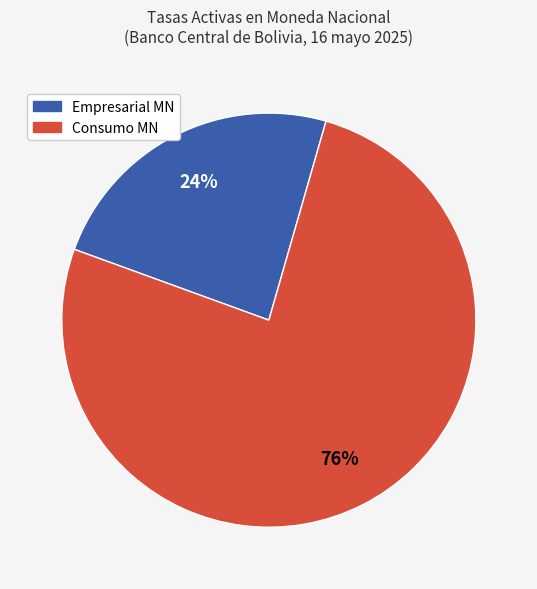

To the nearest percent, what is the difference between the largest and smallest slice percentages?

52%